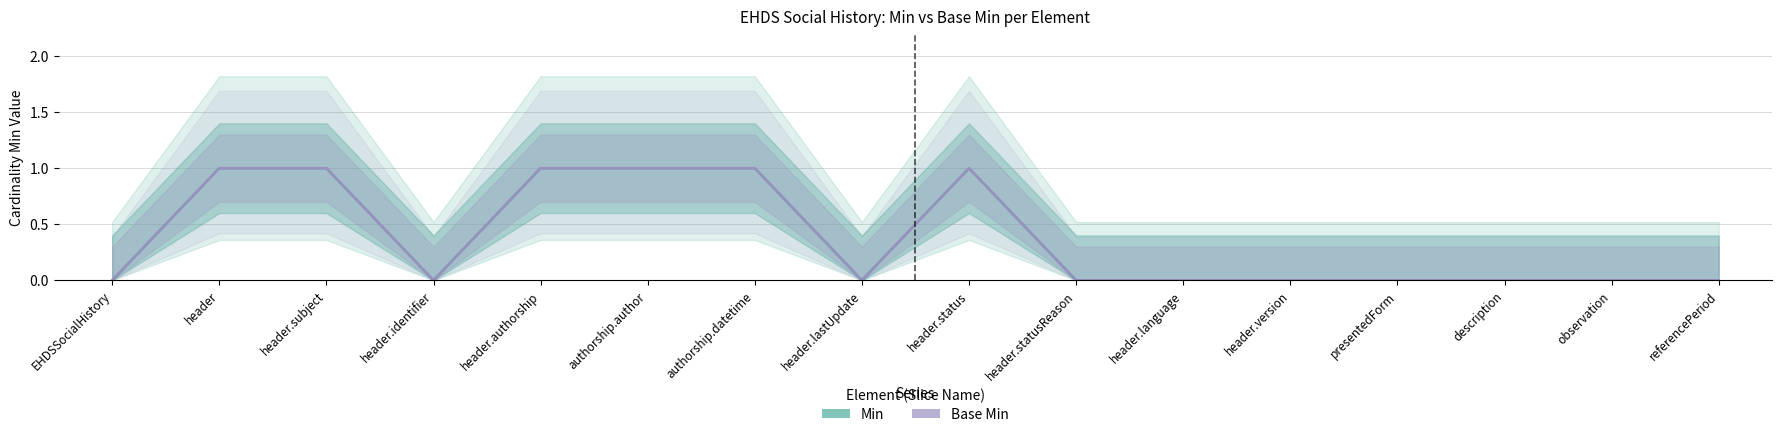

True or false: Base Min has more than 1 points higher than both neighbors.

False